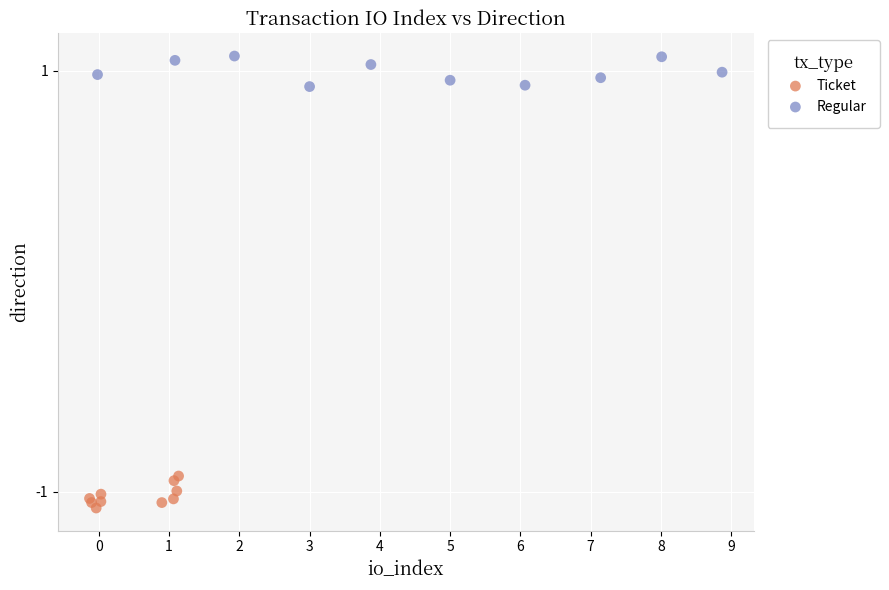

Which series reaches the minimum Y coordinate?

Ticket